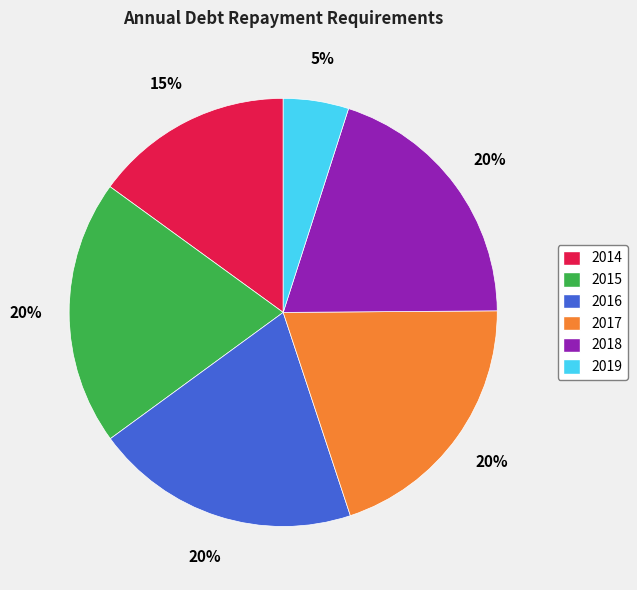

To the nearest percent, what is the difference between the largest and smallest slice percentages?

15%